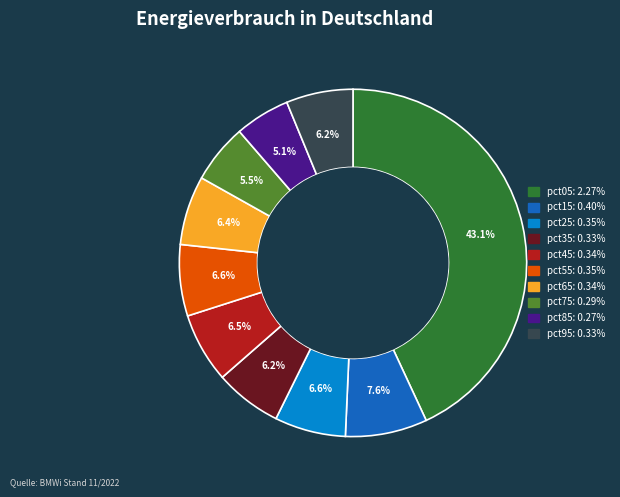

To the nearest percent, what is the combined percentage of pct55 and pct65?

13%